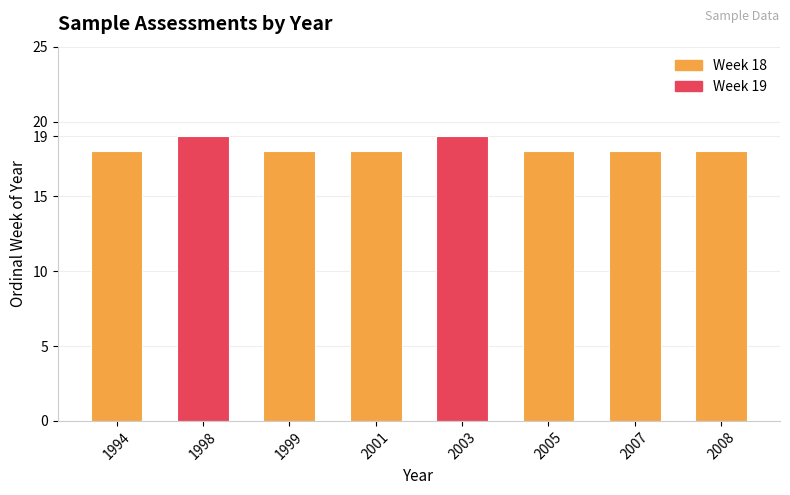

The chart shows a value of 18 at 2001. True or false?

True